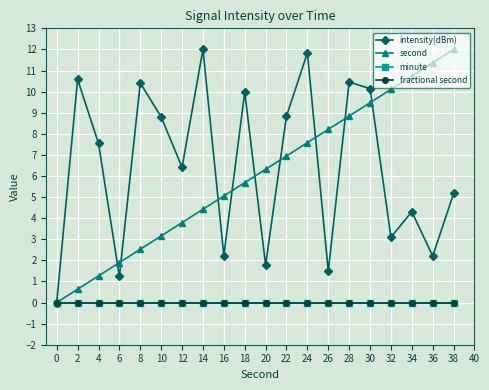

At 0, list the series in order from smallest to largest.

intensity(dBm), second, minute, fractional second